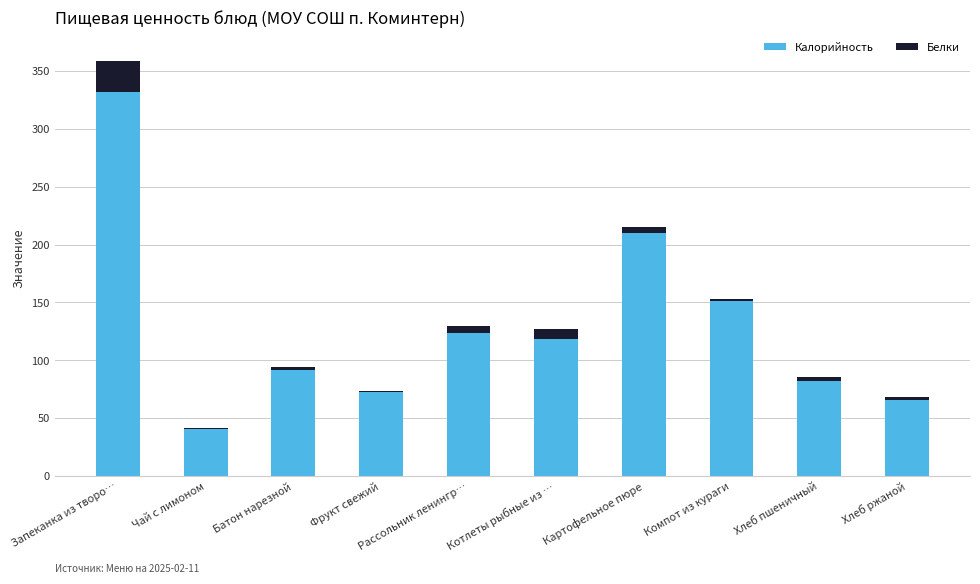

What is the maximum value for Калорийность?

332.0